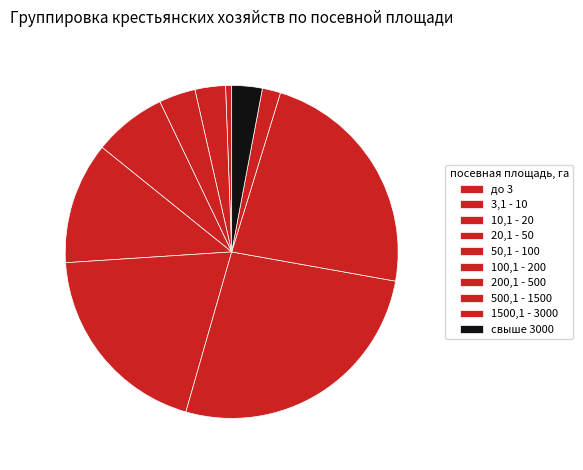

Which has a higher value, 10,1 - 20 or 3,1 - 10?

10,1 - 20